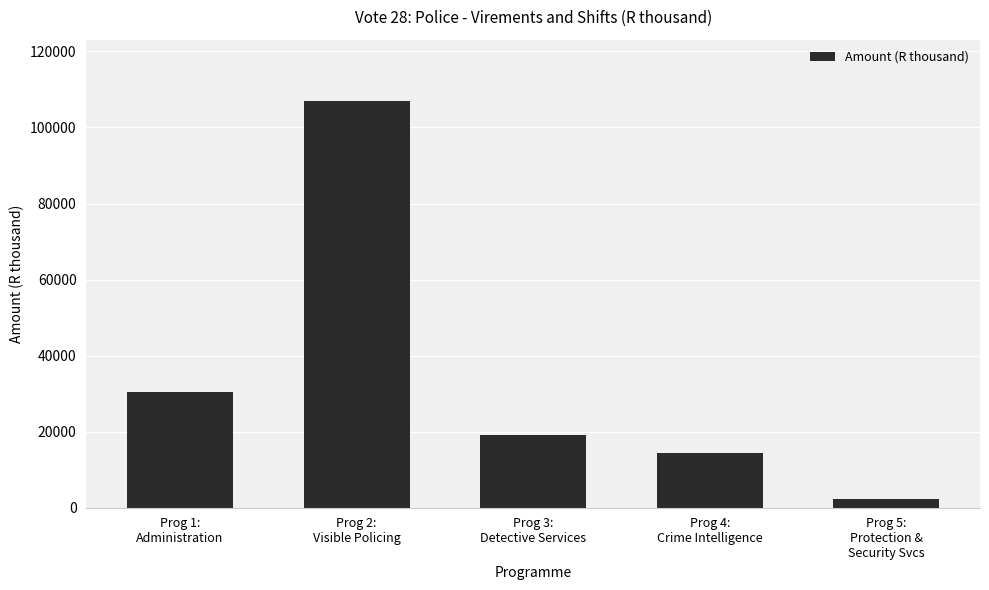

Where does the data first go above 19014?

Prog 1:
Administration